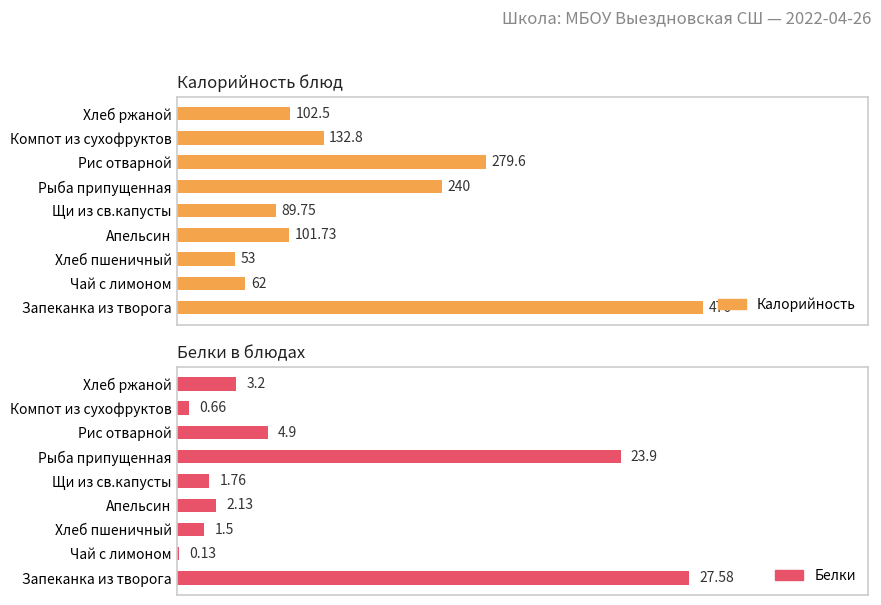

List the series in order of their peak value, lowest first.

Белки, Калорийность